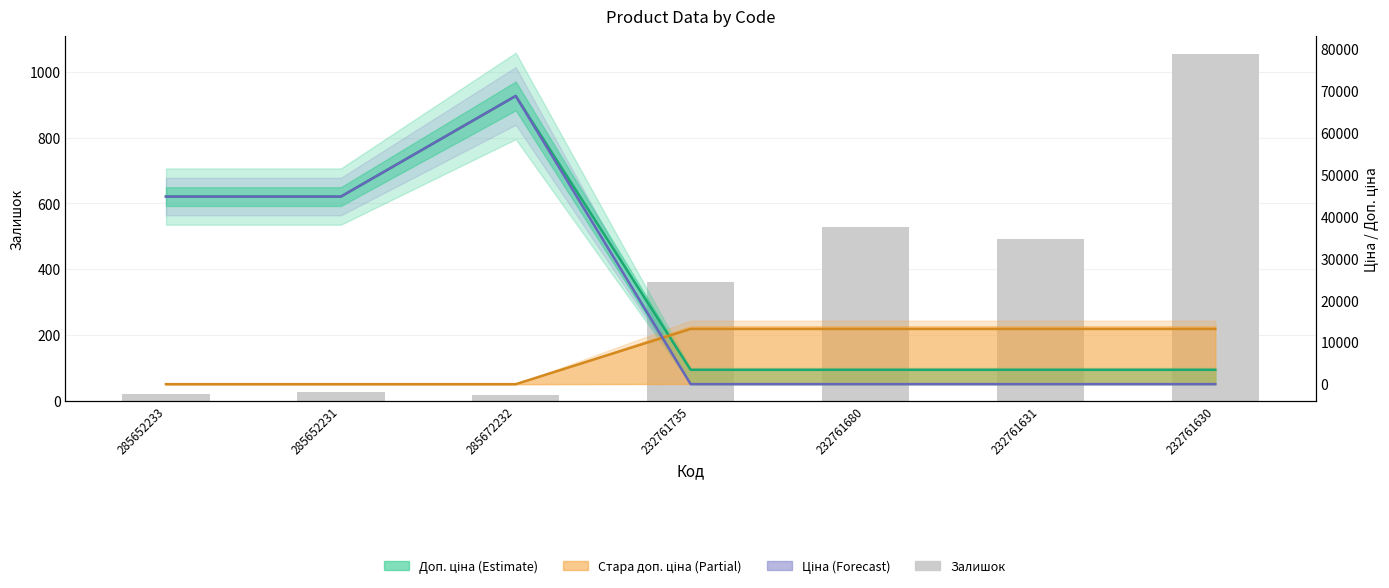

Which series has the largest total across all categories?

Доп. ціна (Estimate)